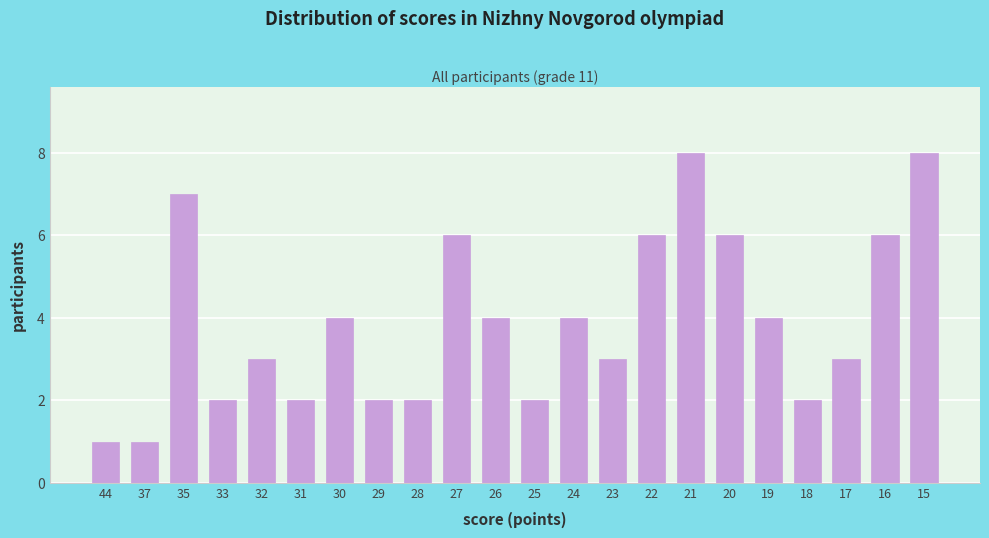

Reading left to right, what are all the values shown in this chart?

1	1	7	2	3	2	4	2	2	6	4	2	4	3	6	8	6	4	2	3	6	8